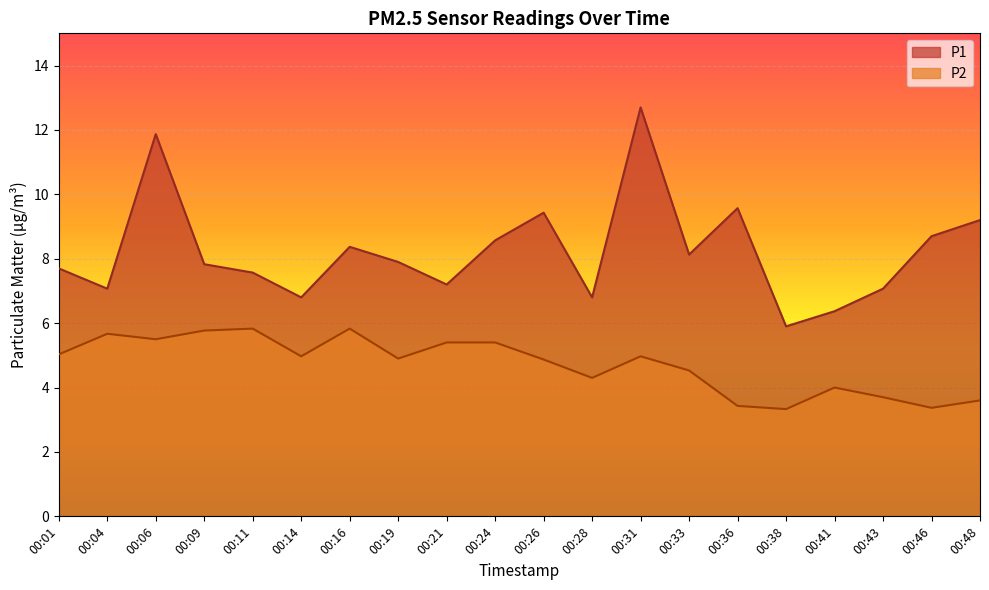

How many distinct data groups are displayed?

2